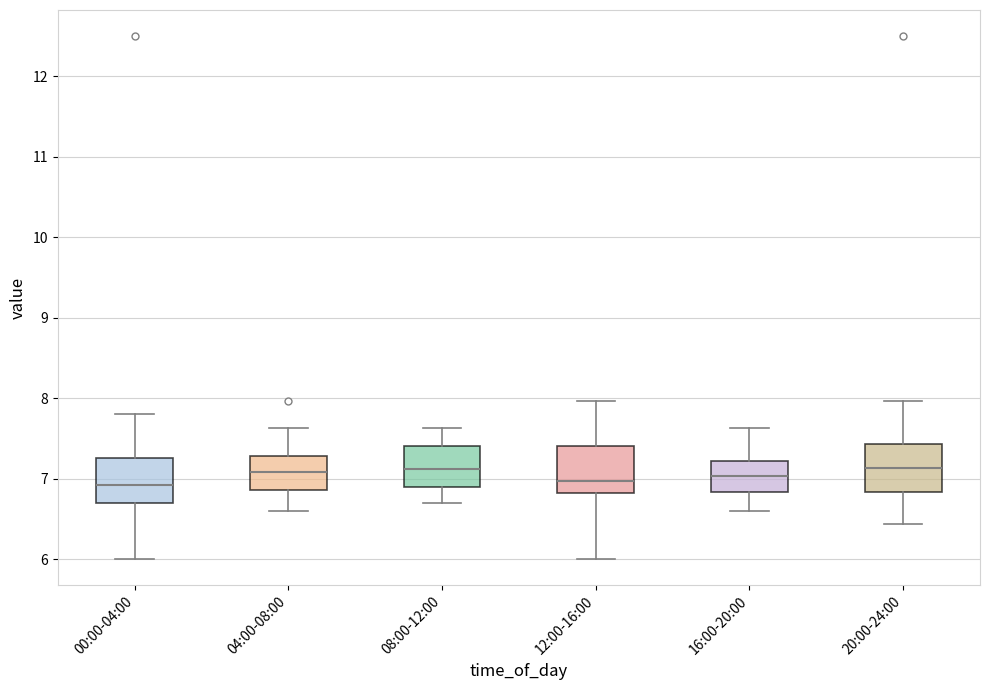

Reading left to right, read every box against the y-axis: the position of its median line, the range the box covers, and the ends of its whiskers. The values are not printed on the chart, so give them approximately, as read against the axis.

00:00-04:00: median 6.9, box 6.7 to 7.3, whiskers 6.0 to 7.8
04:00-08:00: median 7.1, box 6.9 to 7.3, whiskers 6.6 to 7.6
08:00-12:00: median 7.1, box 6.9 to 7.4, whiskers 6.7 to 7.6
12:00-16:00: median 7.0, box 6.8 to 7.4, whiskers 6.0 to 8.0
16:00-20:00: median 7.0, box 6.8 to 7.2, whiskers 6.6 to 7.6
20:00-24:00: median 7.1, box 6.8 to 7.4, whiskers 6.4 to 8.0